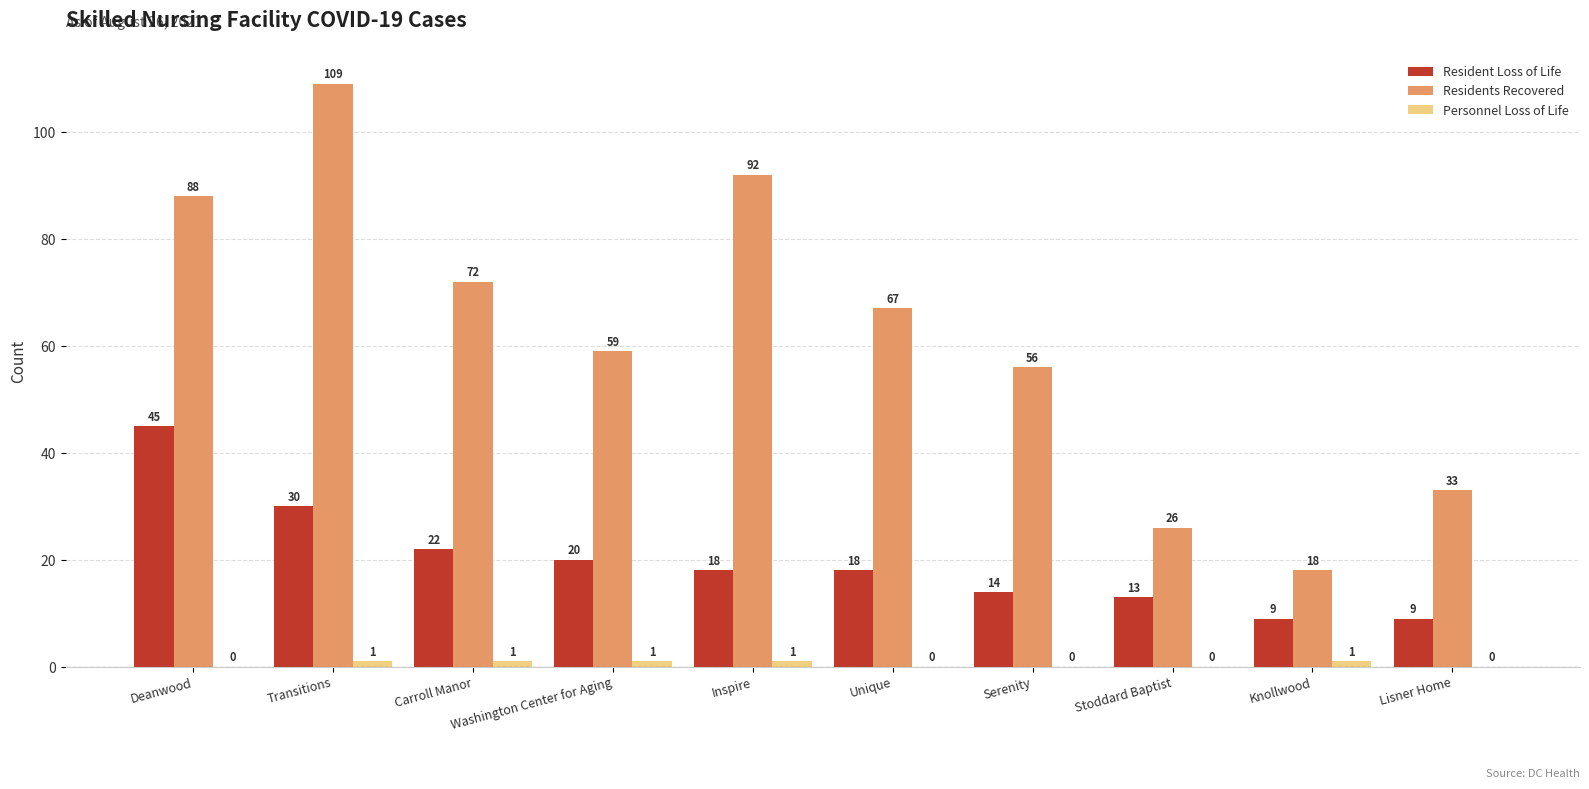

What is the average value of the Resident Loss of Life series?

20